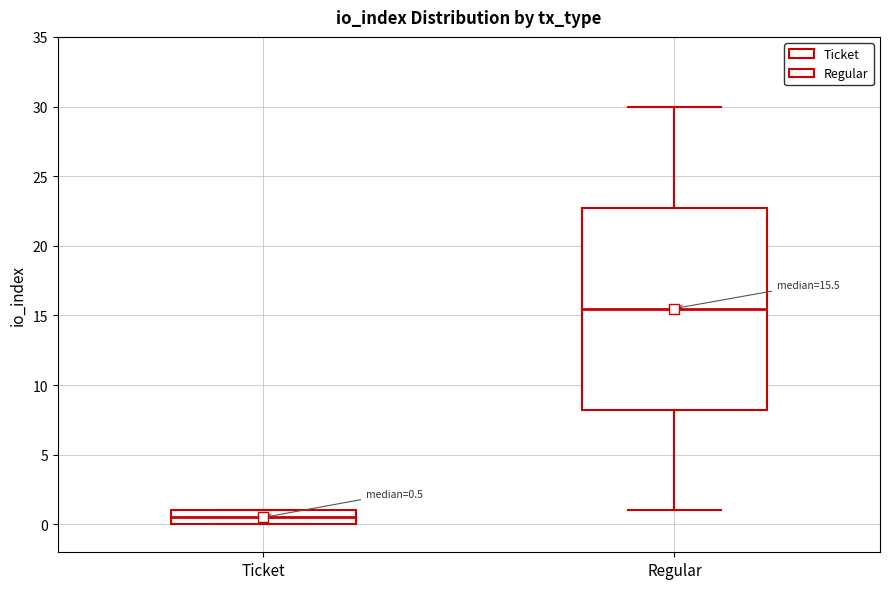

Which box has the lowest median line?

Ticket